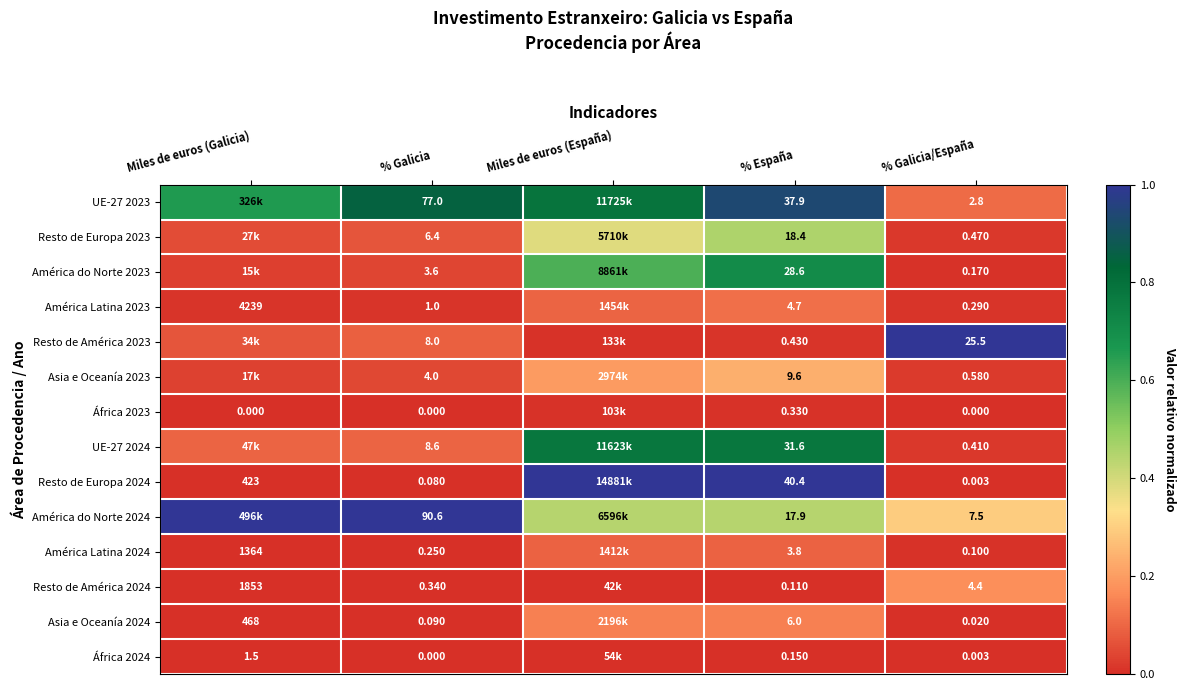

Which category has the lowest value across all series?

Miles de euros (Galicia)